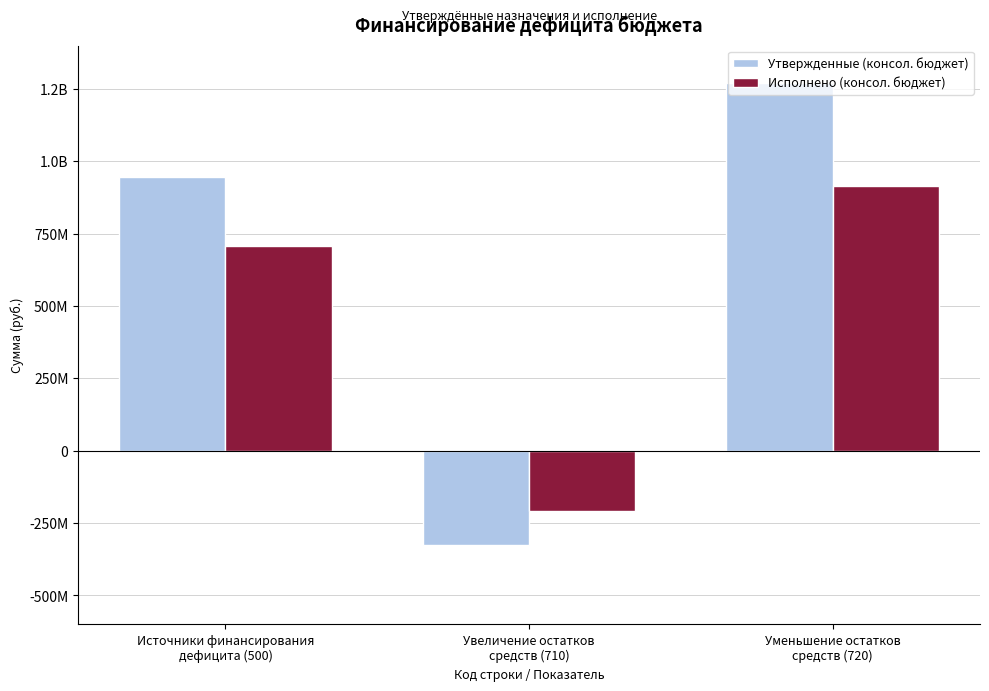

What is the label of the 3rd bar from the right?

Источники финансирования
дефицита (500)